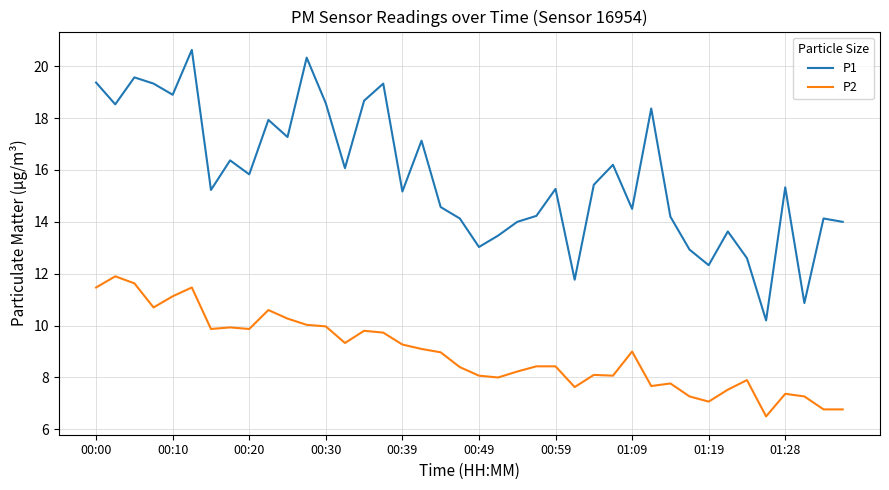

What is the difference between the maximum and minimum values in the P2 series?

5.4